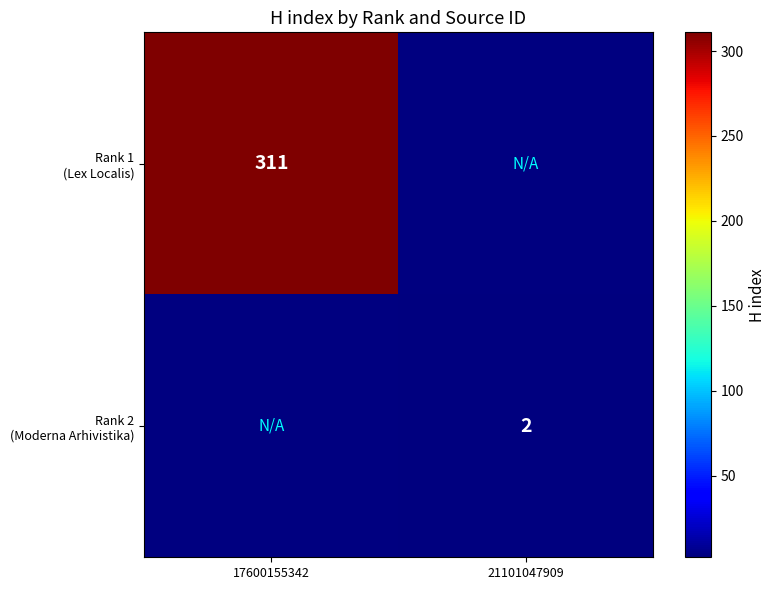

At how many categories does at least one series exceed 79?

1